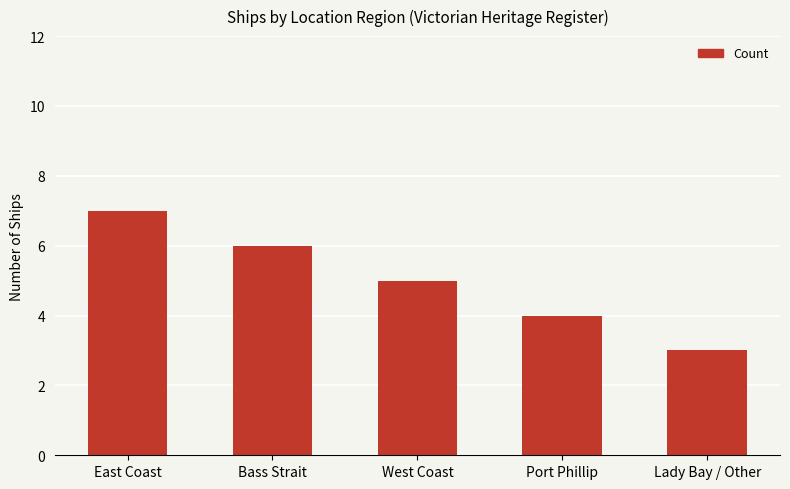

Rank the categories by value from lowest to highest.

Lady Bay / Other, Port Phillip, West Coast, Bass Strait, East Coast